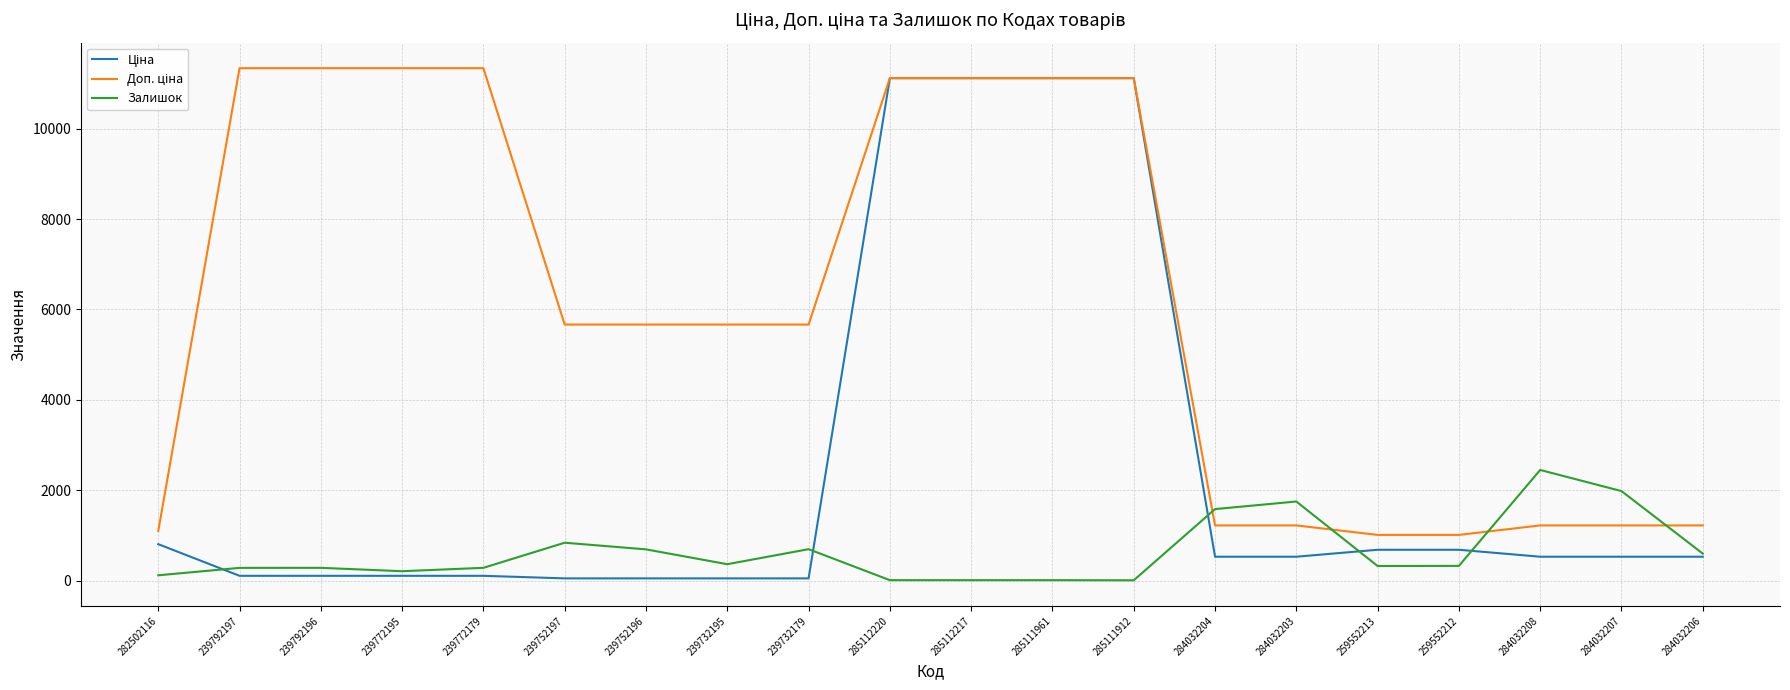

What is the spread (max minus min) of values at 259552212?

684.8